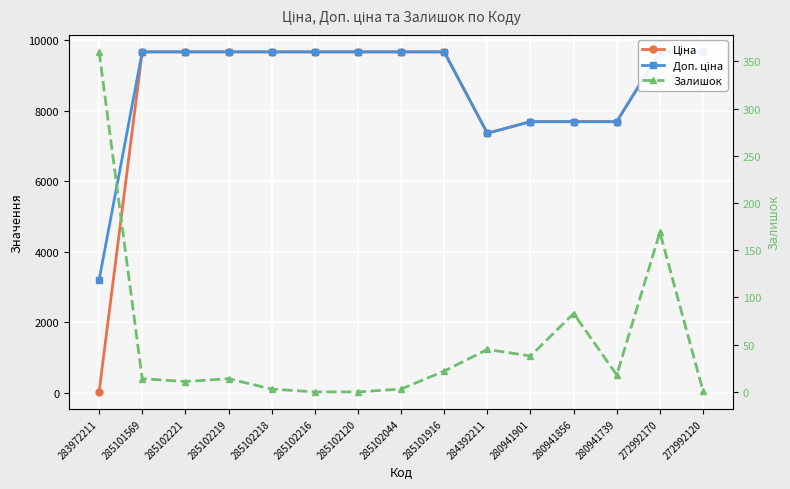

At which category does Доп. ціна reach its first local valley?

284392211